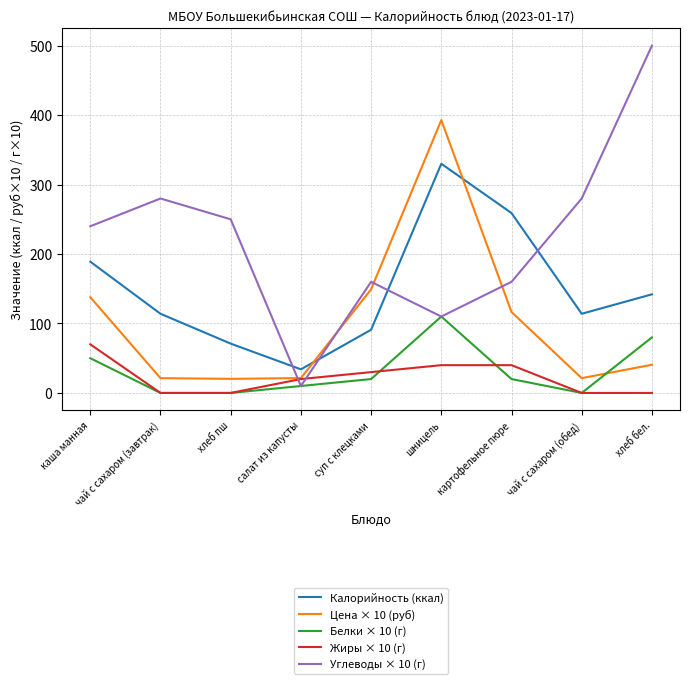

What are all the series names shown in the legend?

Калорийность (ккал), Цена × 10 (руб), Белки × 10 (г), Жиры × 10 (г), Углеводы × 10 (г)